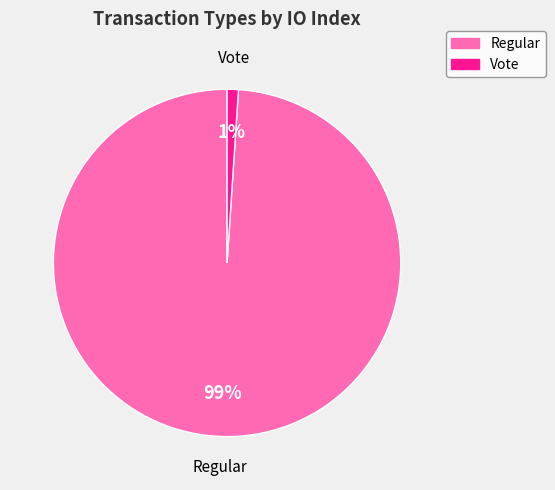

What is the smallest slice in the pie chart?

Vote